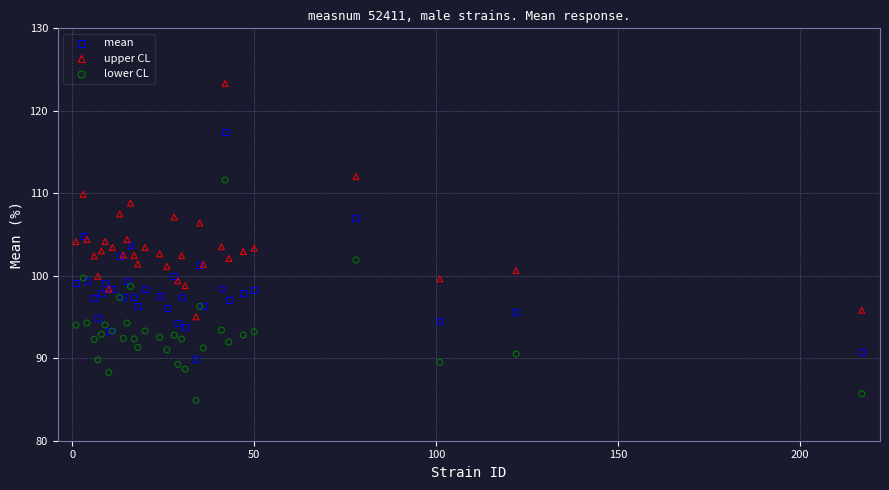

What are all the series names shown in the legend?

mean, upper CL, lower CL